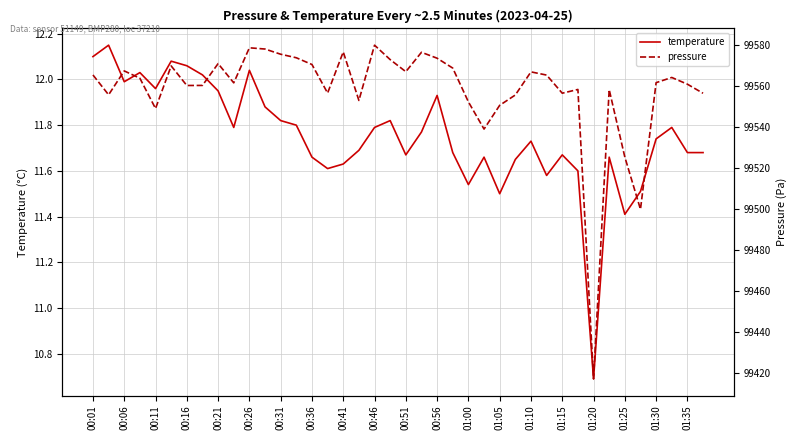

True or false: temperature and pressure intersect in this chart.

False